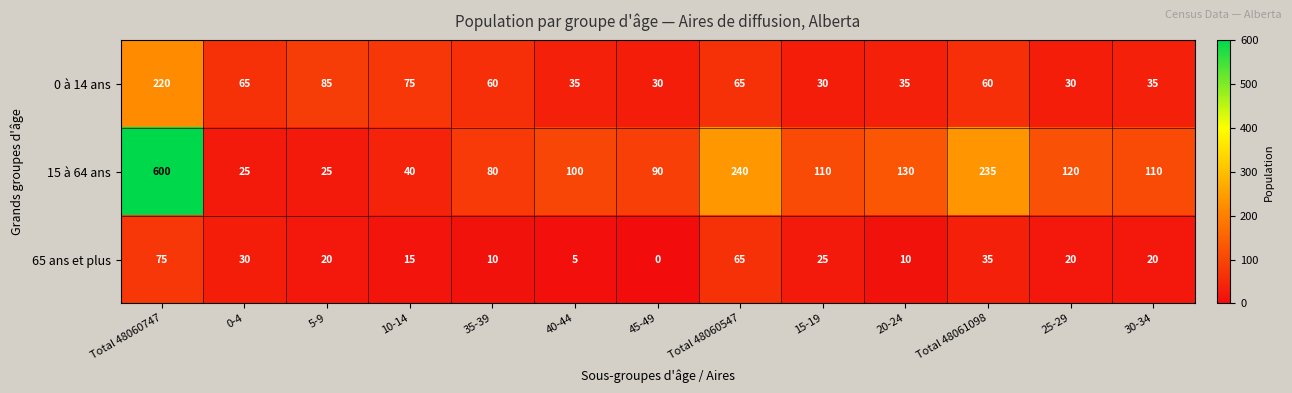

What is the sum of the 0 à 14 ans values at 10-14 and 0-4?

140